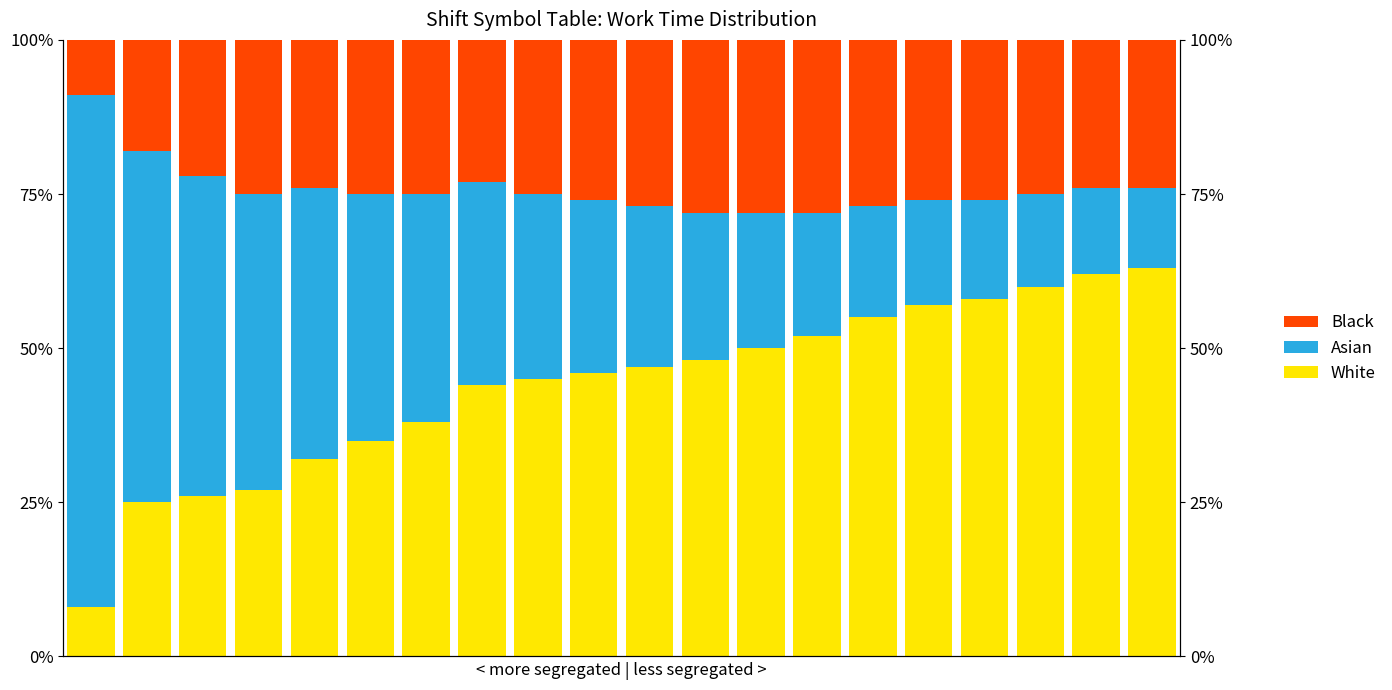

What is the spread (max minus min) of values at 12?

28.0